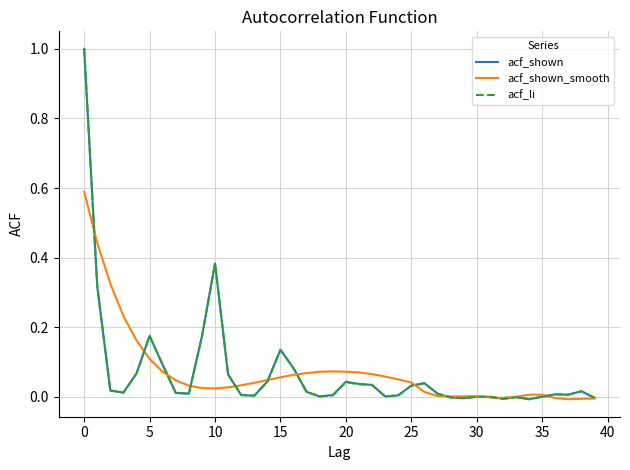

What is the highest value of the acf_li series?

1.0